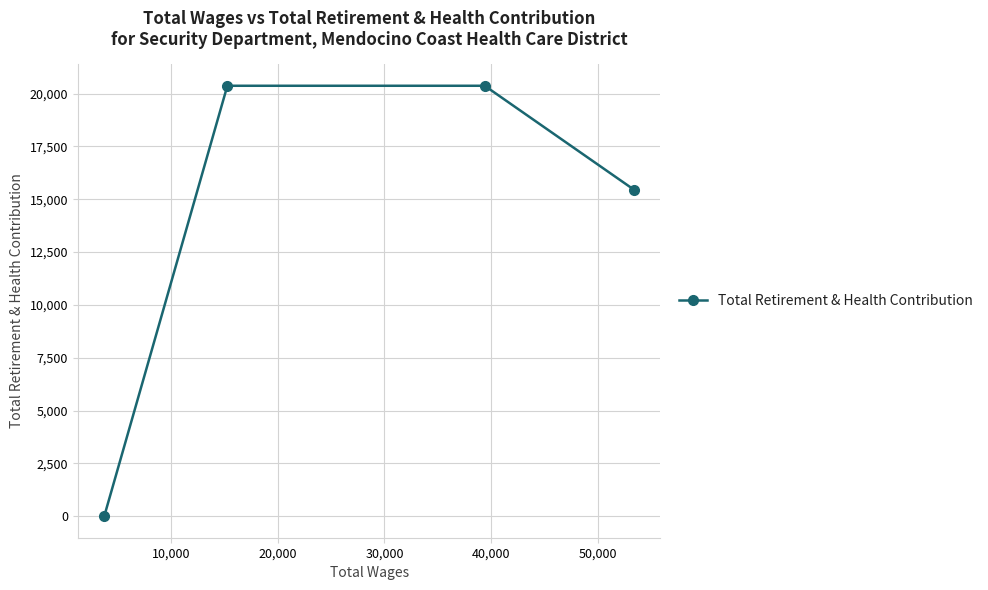

What is the greatest value displayed?

20366